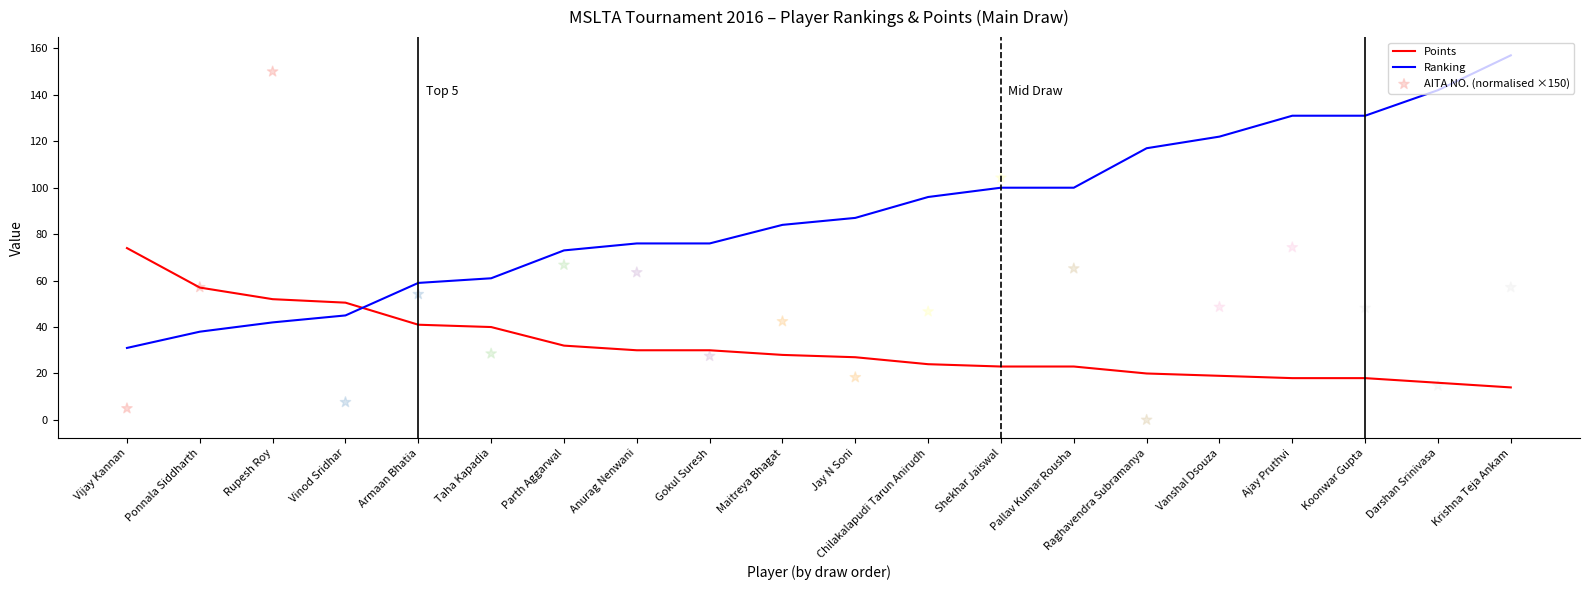

At which category is the sum across all series the highest?

Rupesh Roy